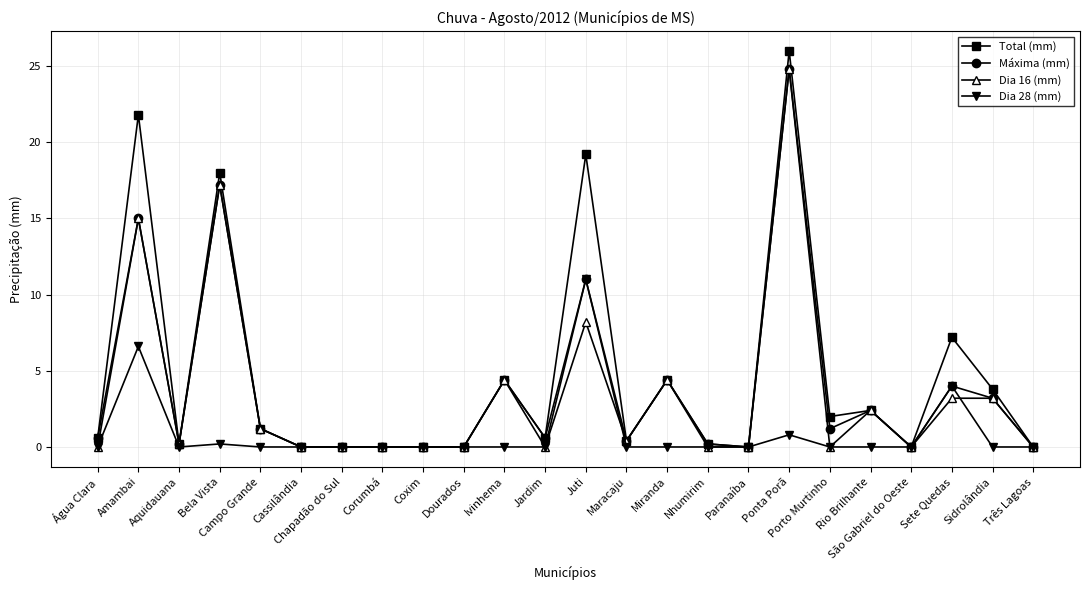

How many series are shown in this chart?

4